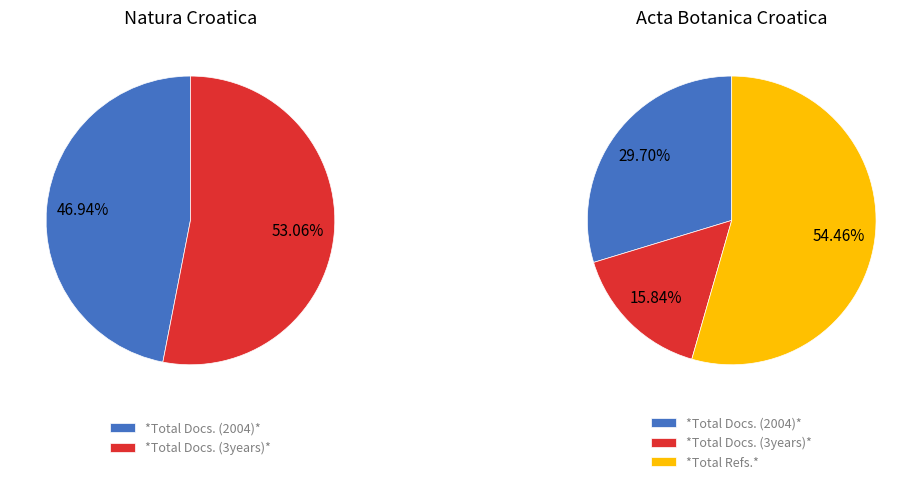

Which has a higher value, Natura Croatica or Acta Botanica Croatica?

Acta Botanica Croatica